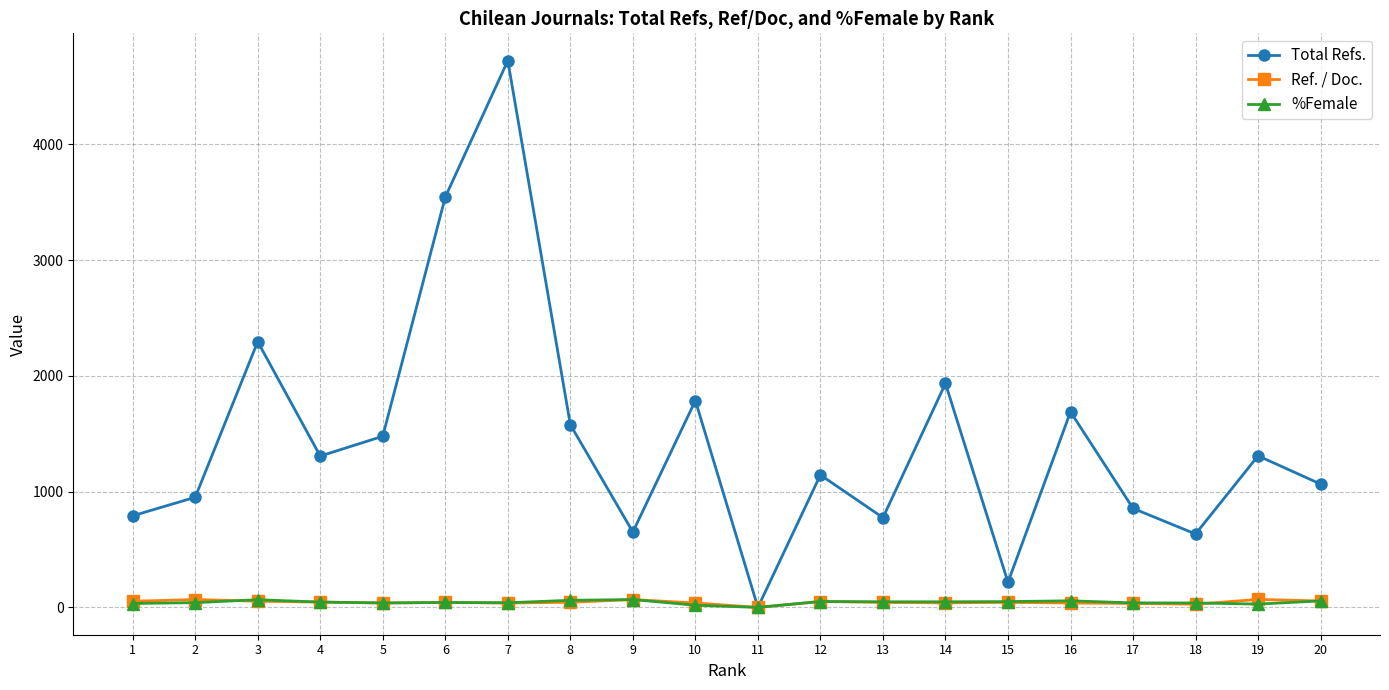

Which series ends up on top after the final intersection of Ref. / Doc. and %Female?

%Female